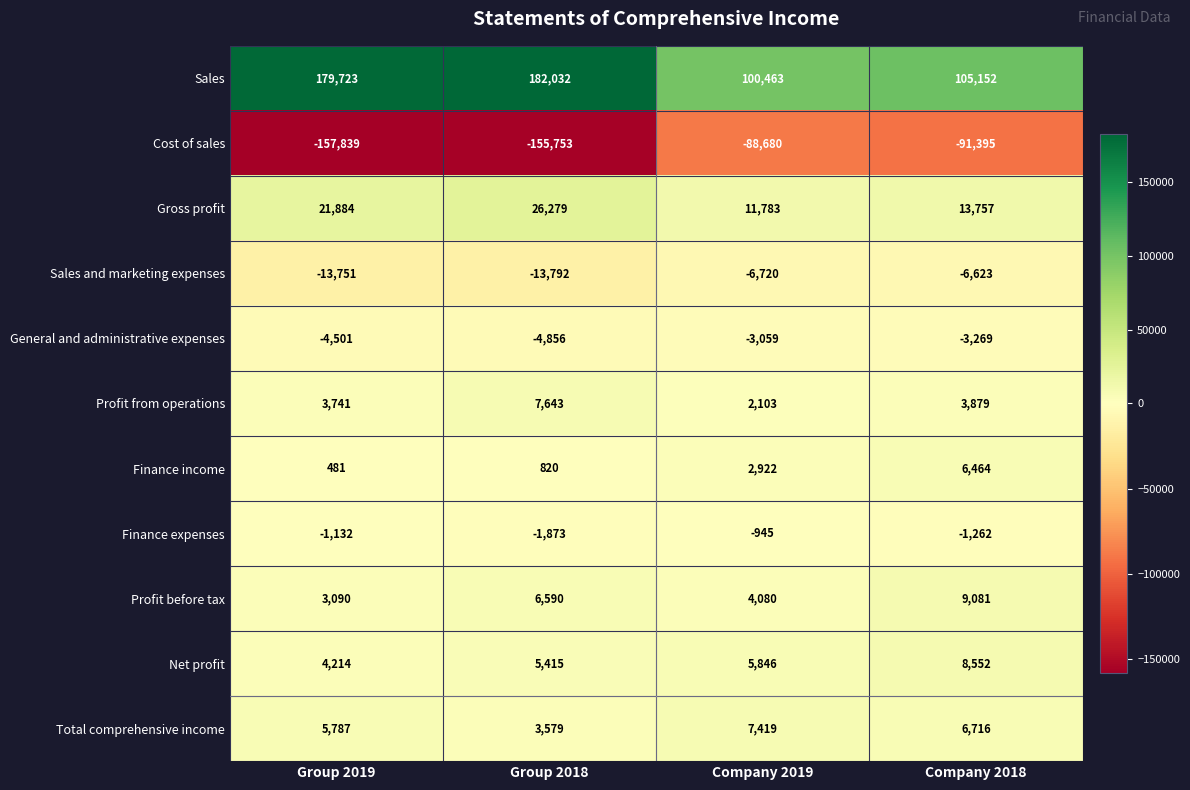

At which category does the chart reach its peak across all series?

Group 2018